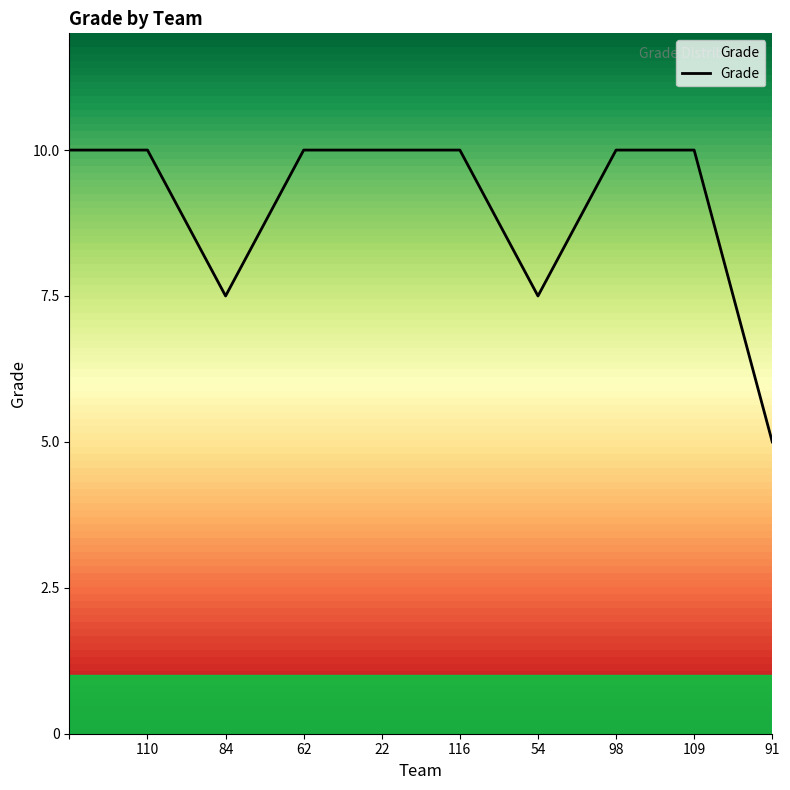

What is the minimum value shown in the chart?

5.0